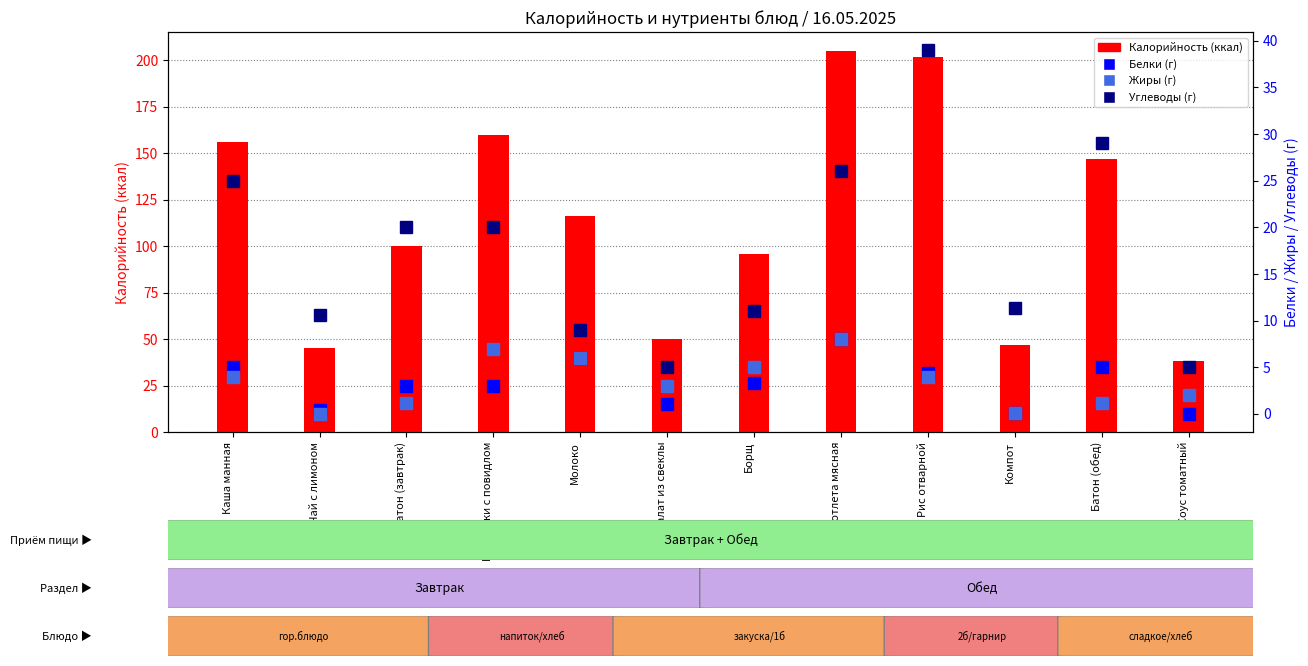

What is the highest value of the Жиры series?

8.0